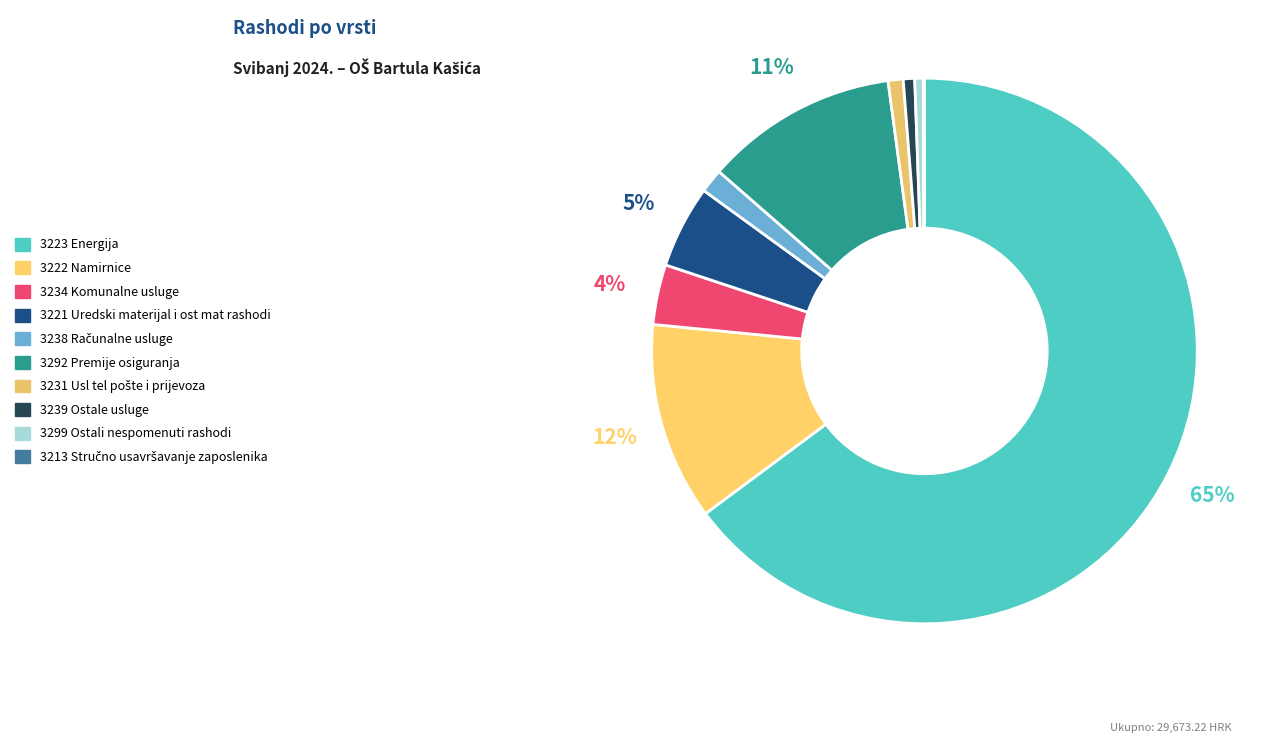

How much of the chart is everything except 3299 Ostali nespomenuti rashodi?

99.5%